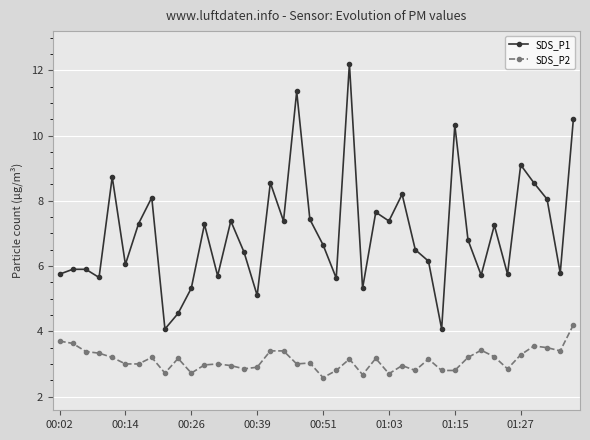

True or false: SDS_P1 has more than 1 points higher than both neighbors.

True